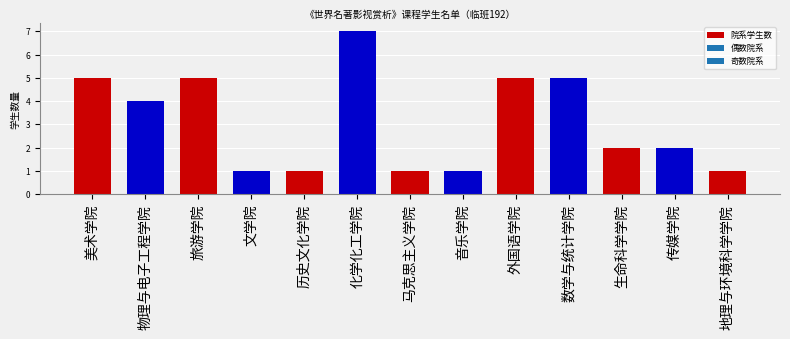

What is the approximate value at 外国语学院?

5